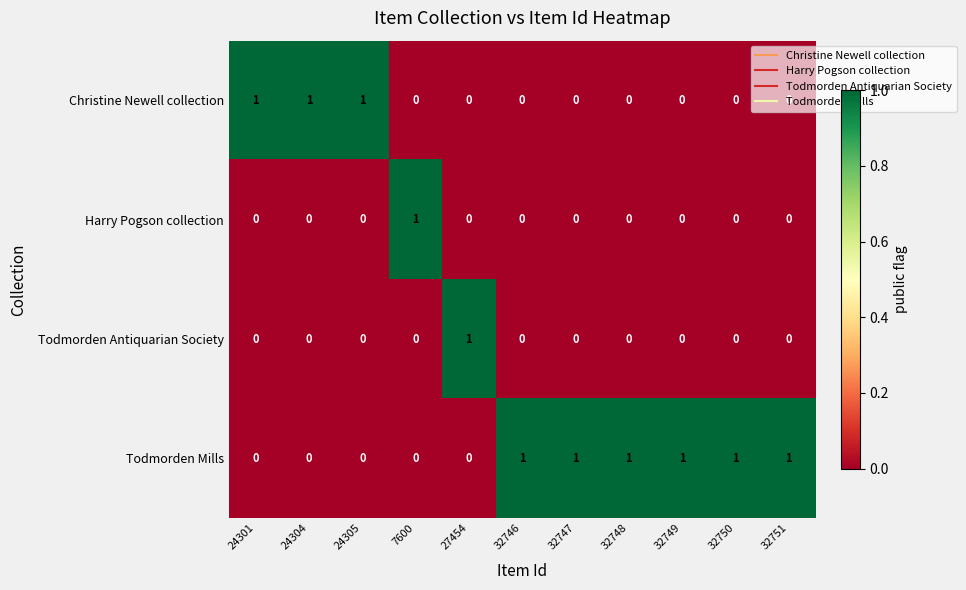

What is the total value across all series at 32750?

1